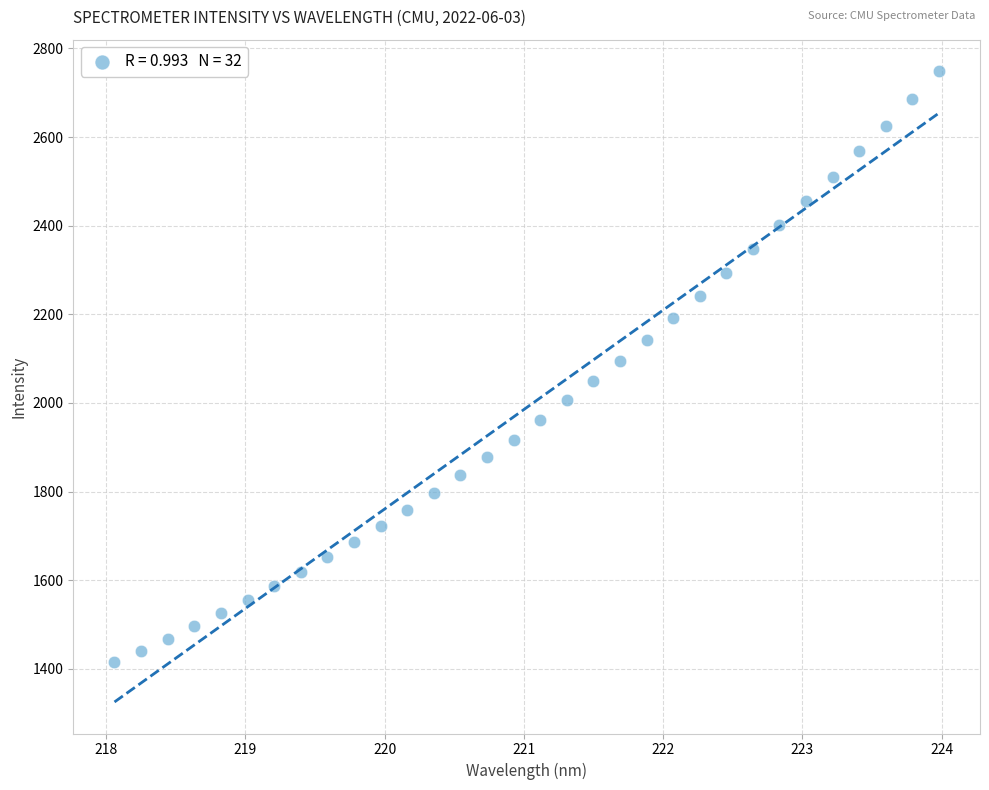

What is the range of Y values (max minus min)?

1332.6